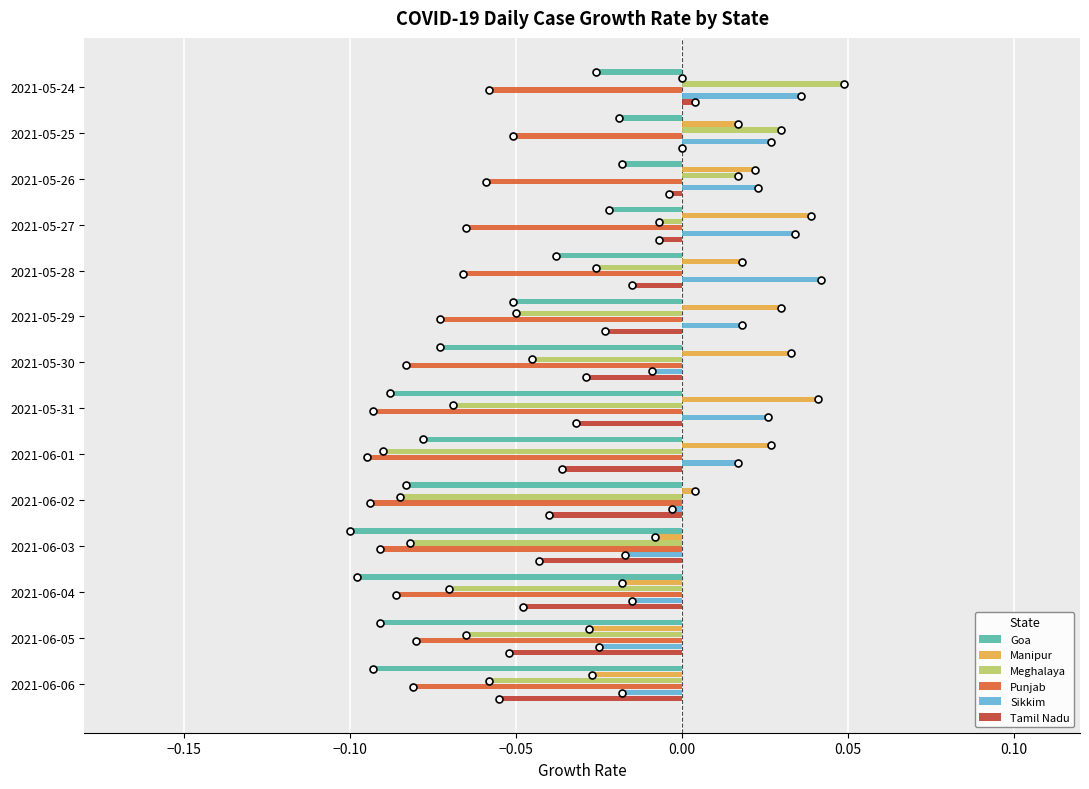

Is the value of Tamil Nadu at 2021-05-26 greater than the value of Sikkim at 2021-06-01?

No